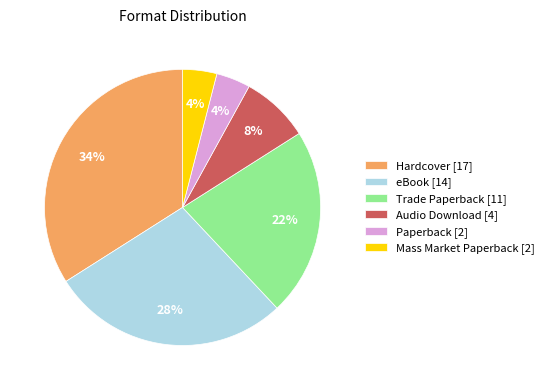

To the nearest percent, what is the difference between the largest and smallest slice percentages?

30%